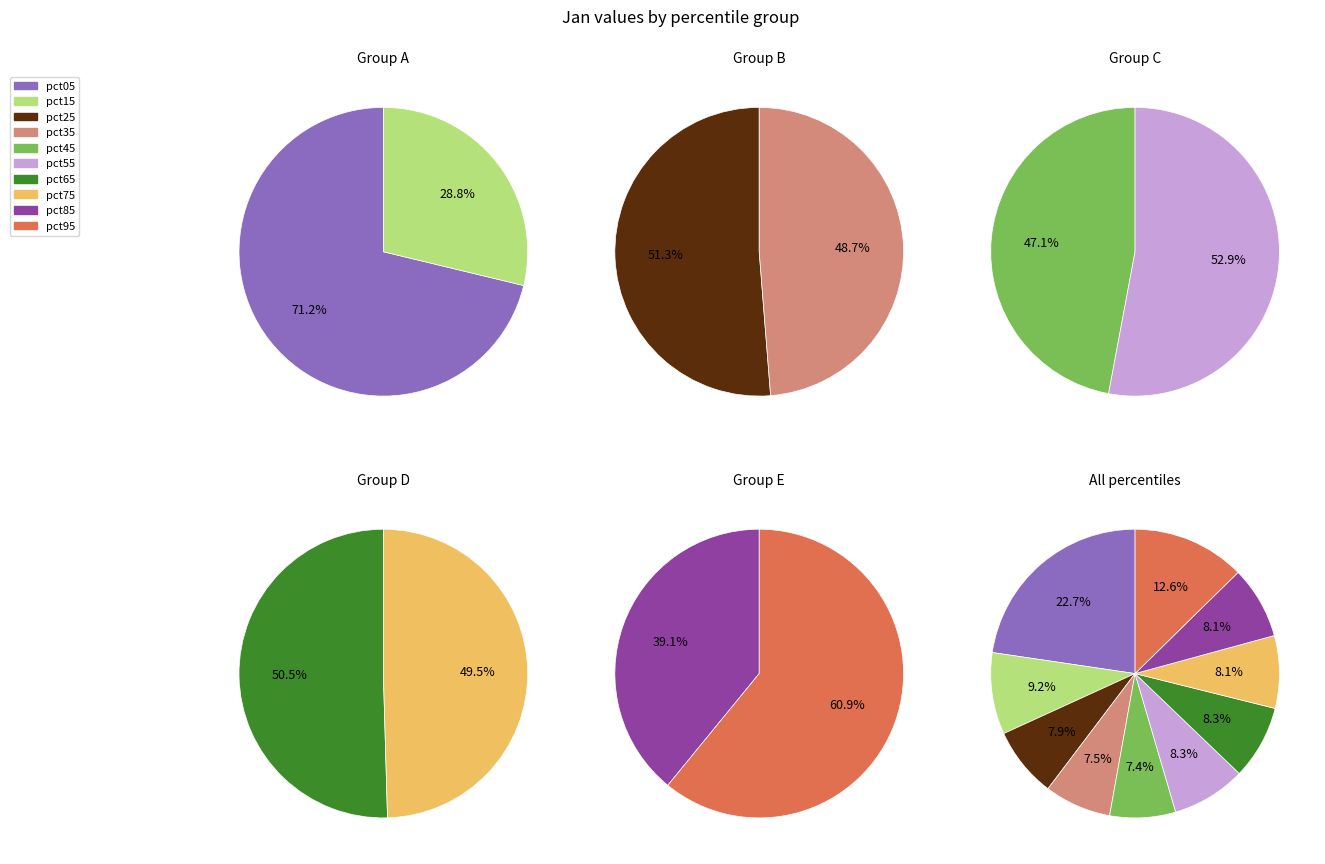

What is the smallest slice in the pie chart?

pct45